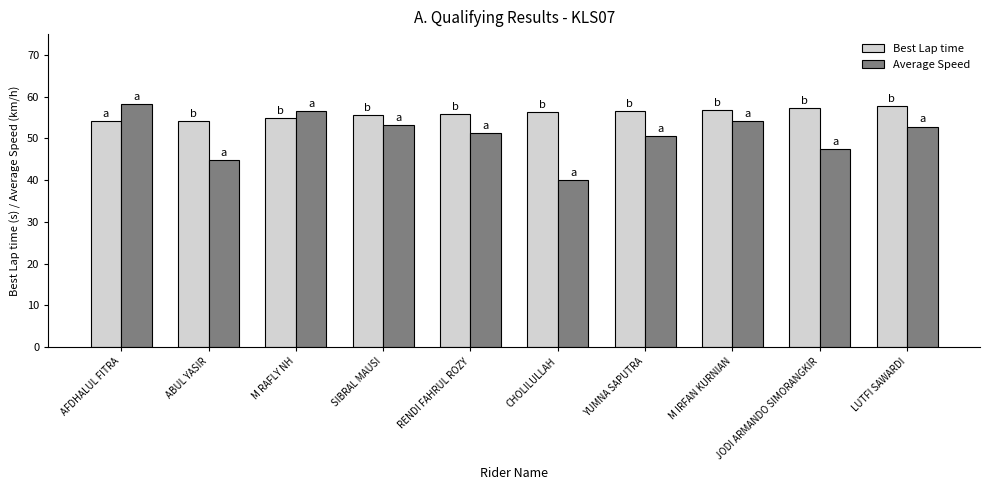

Which series has the largest total across all categories?

Best Lap time